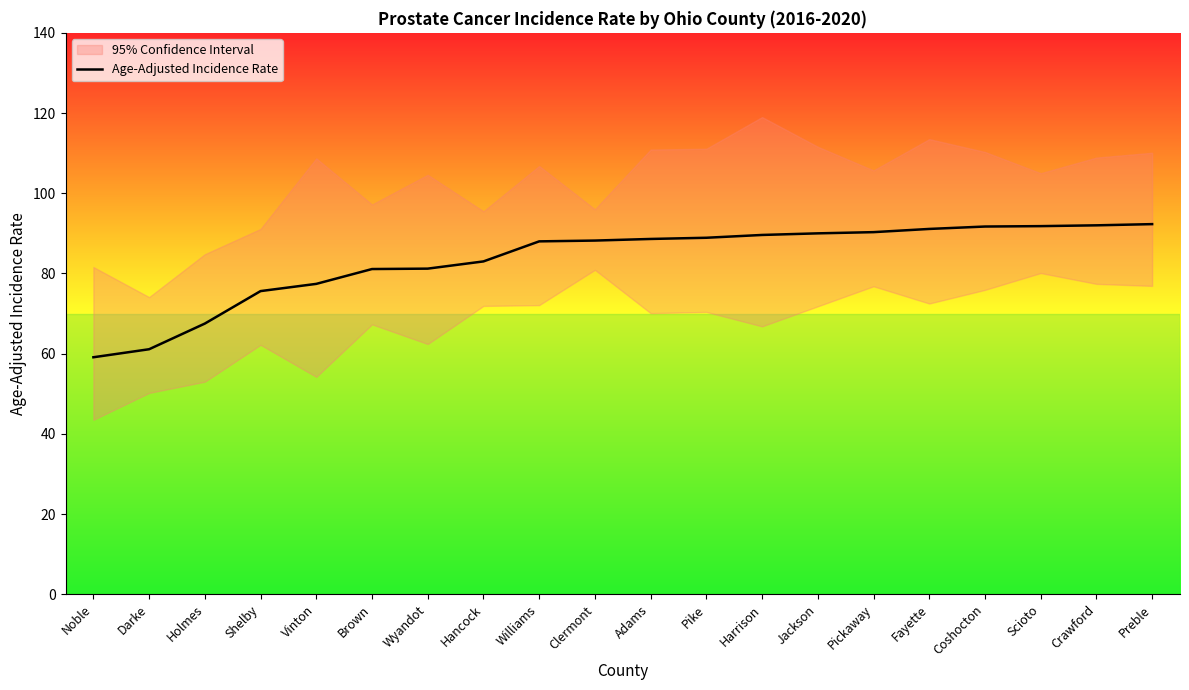

Count the number of values greater than 88.

11